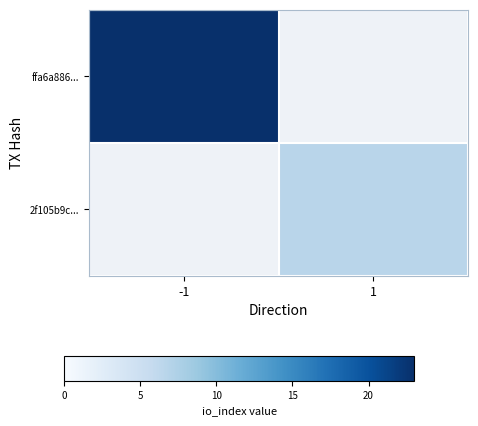

Which series has the largest total across all categories?

ffa6a886...